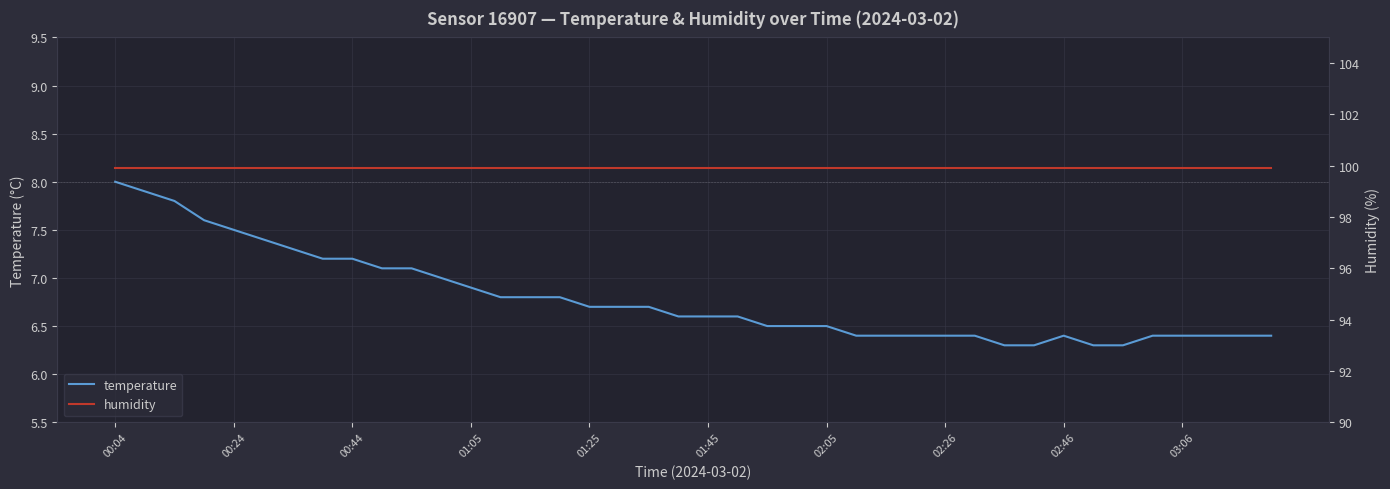

True or false: temperature has a value of 6.3 at 33.

True